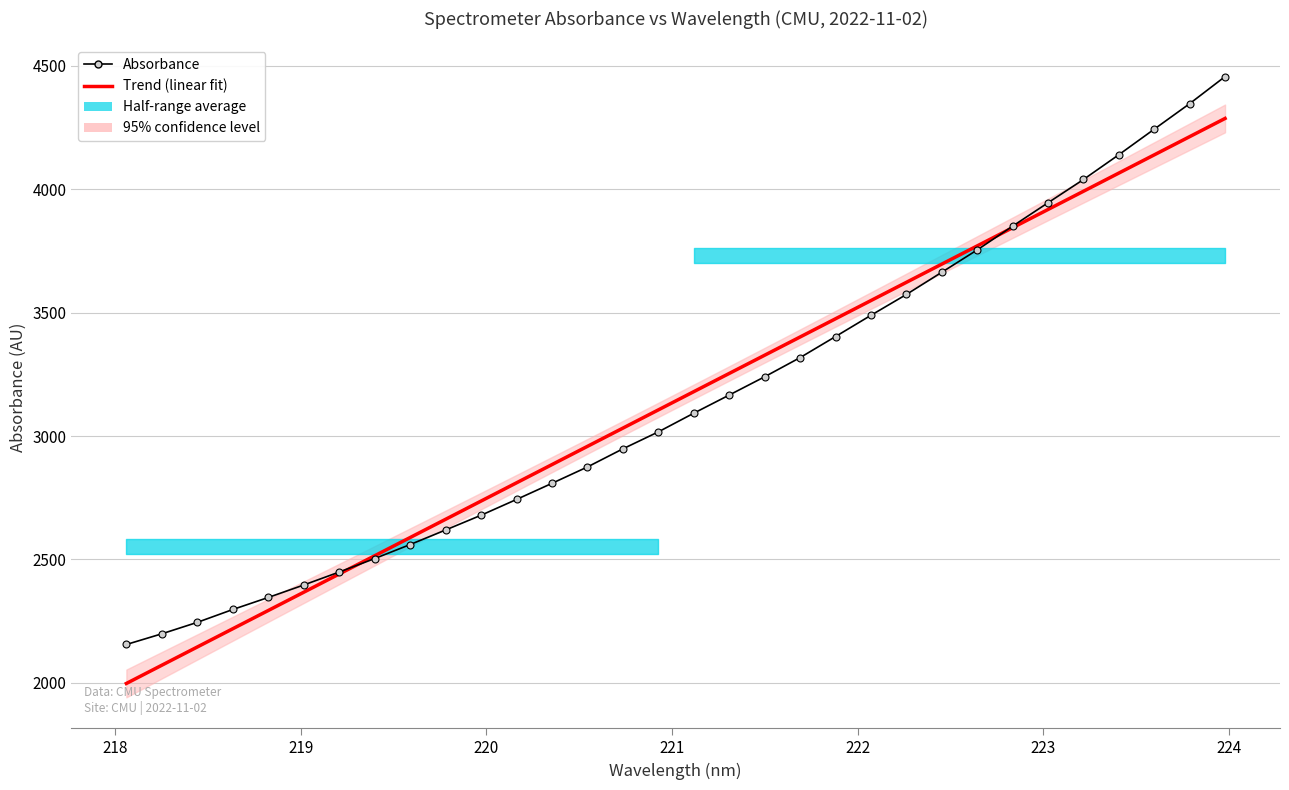

What is the sum of all Absorbance values?

100561.6